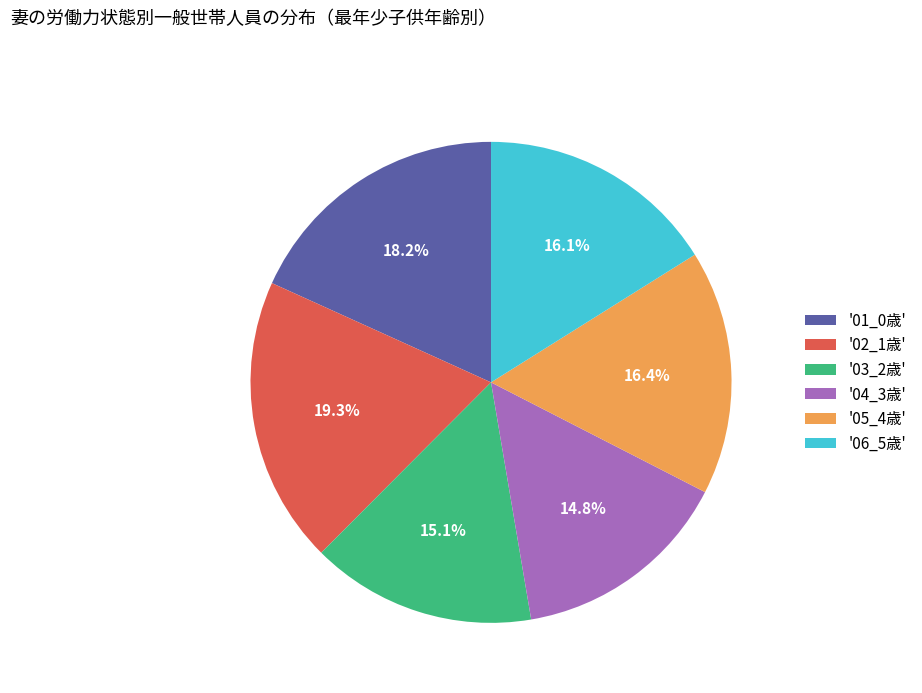

How many slices are in this pie chart?

6